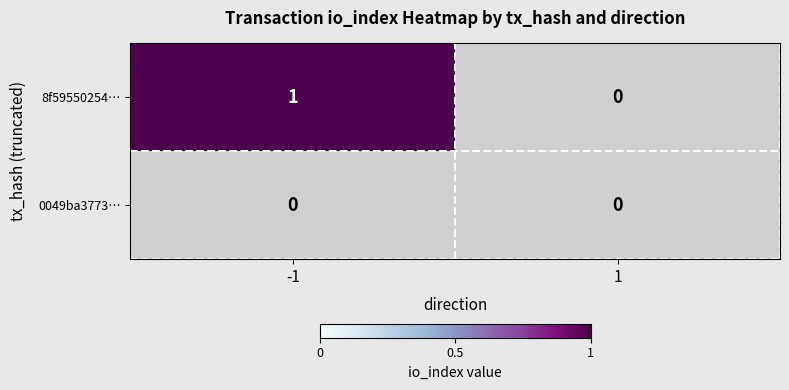

The value of 0049ba37731c441107d72ff4d3f19b0625fd0ec at io_index is 0. True or false?

False